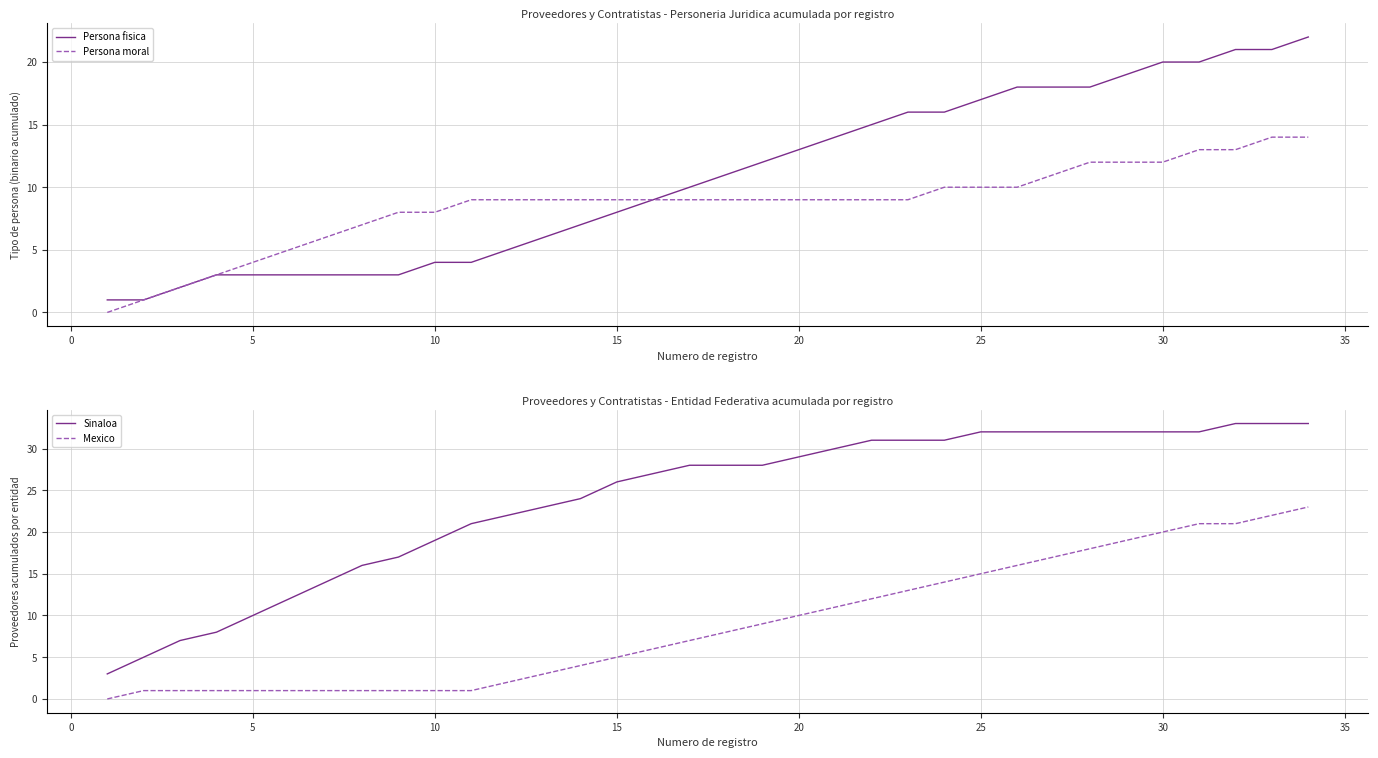

What is the maximum value for Persona fisica?

22